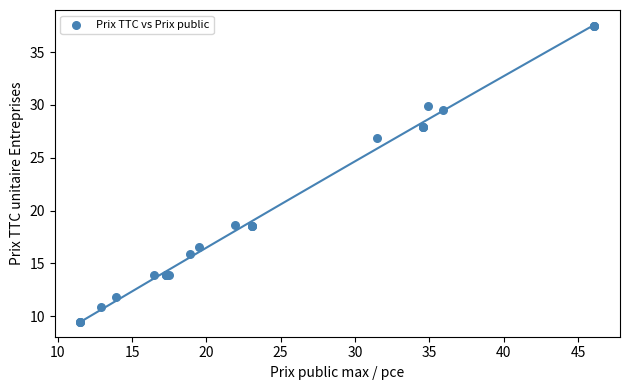

What Y value in the scatter plot is closest to 23?

26.9